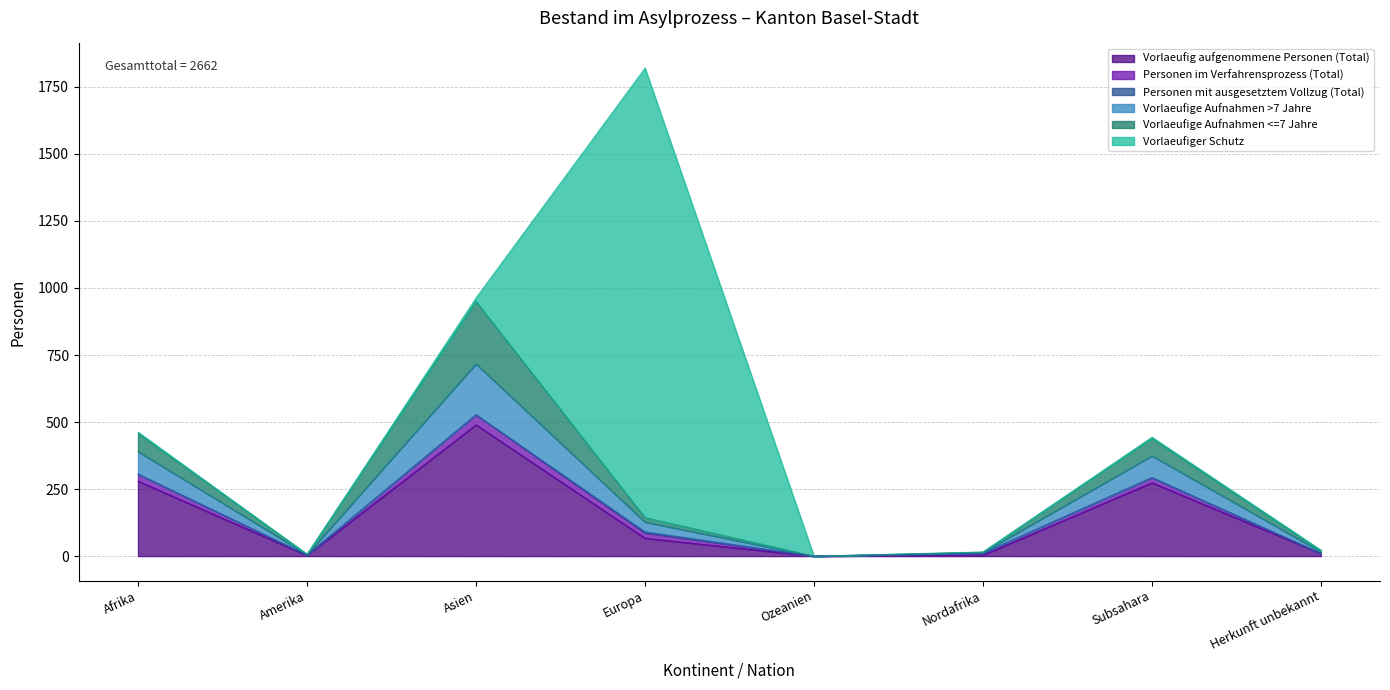

What is the difference between the second highest and second lowest values in the Vorlaeufig aufgenommene Personen (Total) series?

277